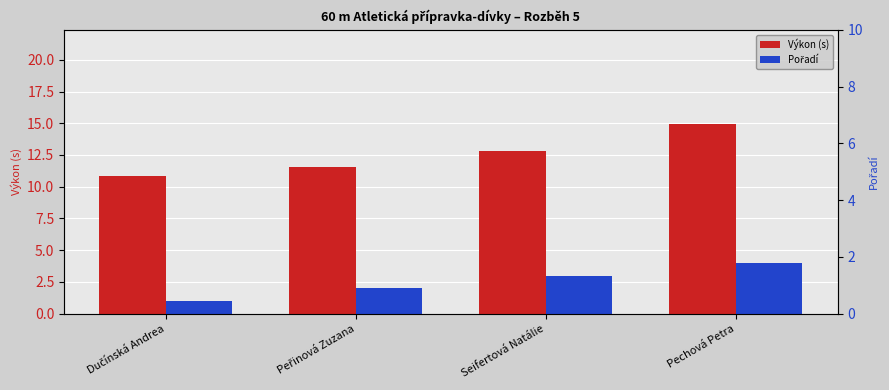

What is the average value of the Pořadí series?

2.5